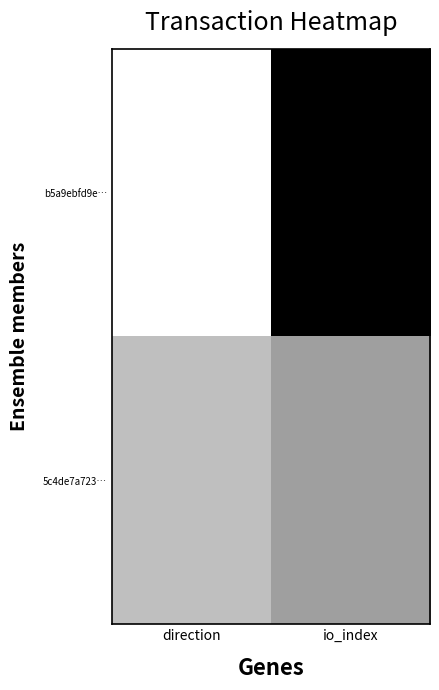

What is the smallest value displayed?

-1